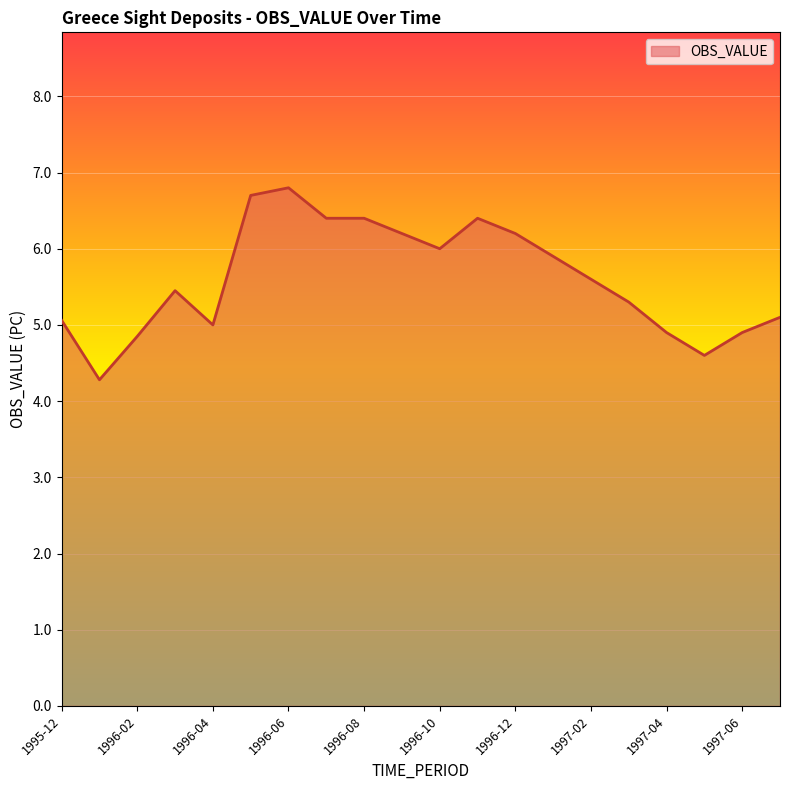

What is the minimum value shown in the chart?

4.3